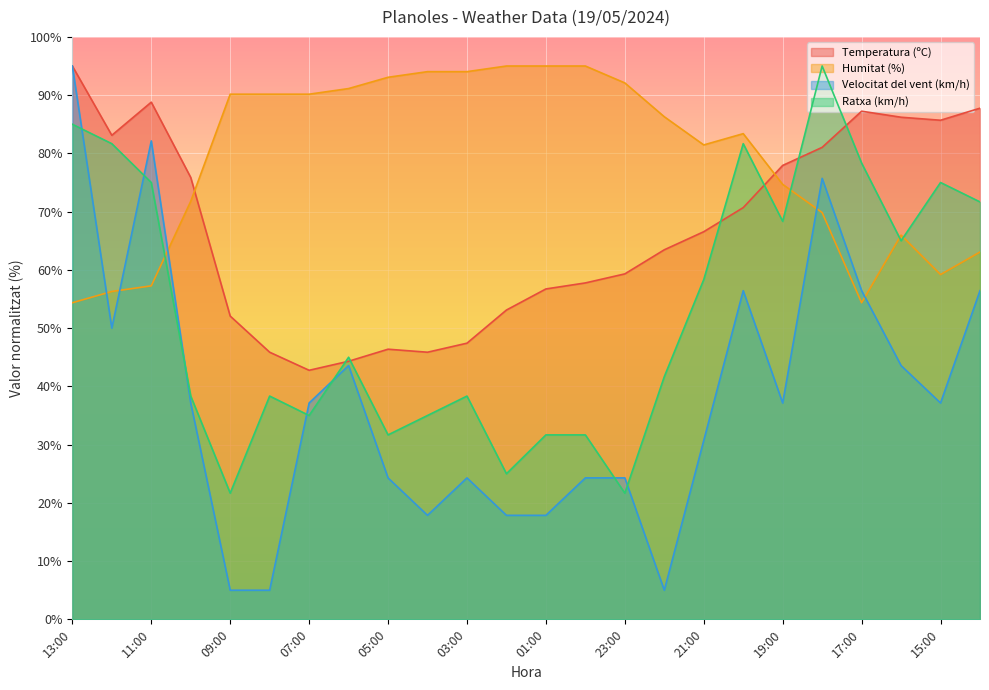

True or false: Temperatura (ºC) has a value of 77.9 at 19:00.

True